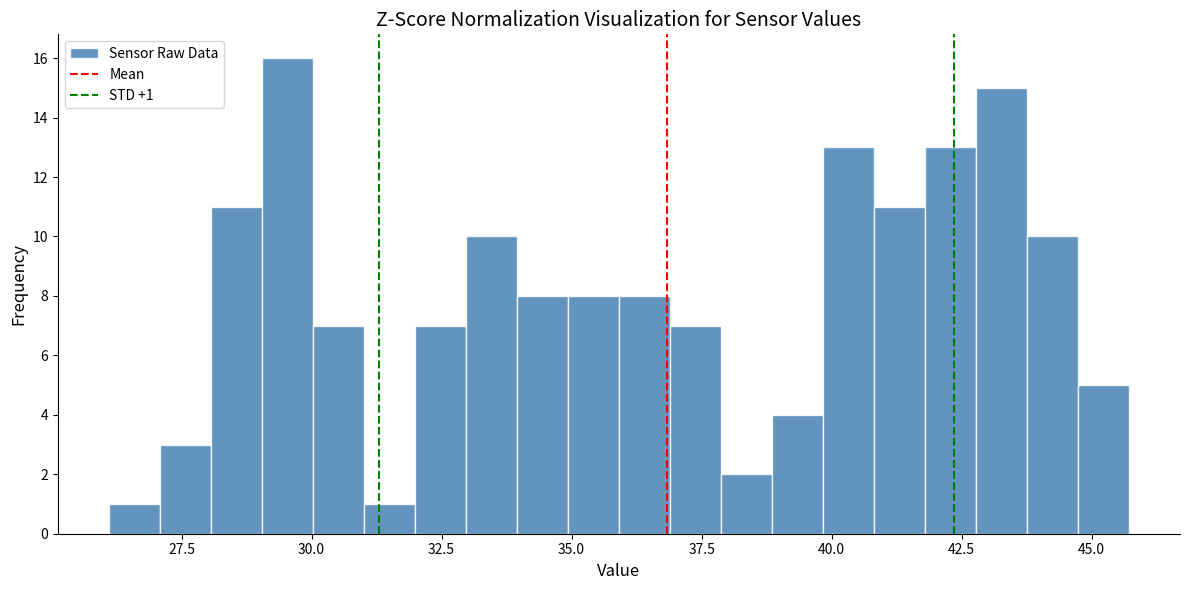

Around what value on the x-axis is the tallest bar? Give the approximate position of its centre, as read against the axis.

29.5